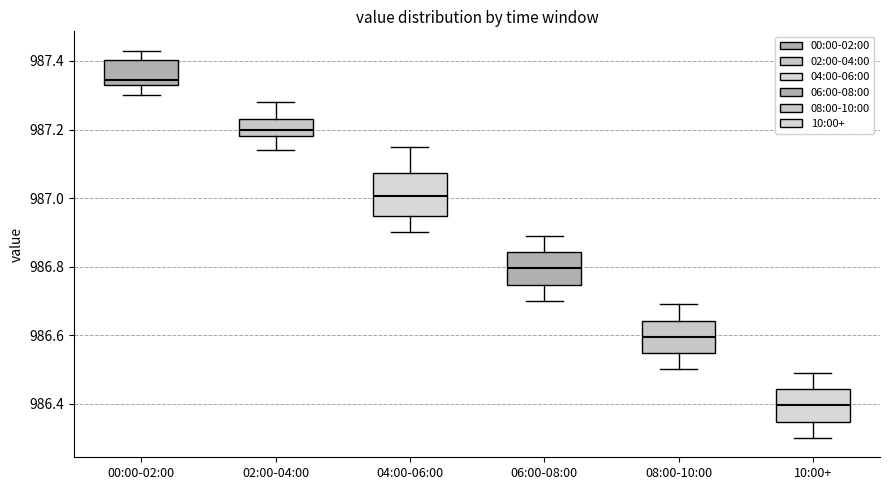

Where does the upper whisker of the box for 06:00-08:00 end on the y-axis? The values are not printed on the chart, so give them approximately, as read against the axis.

986.90